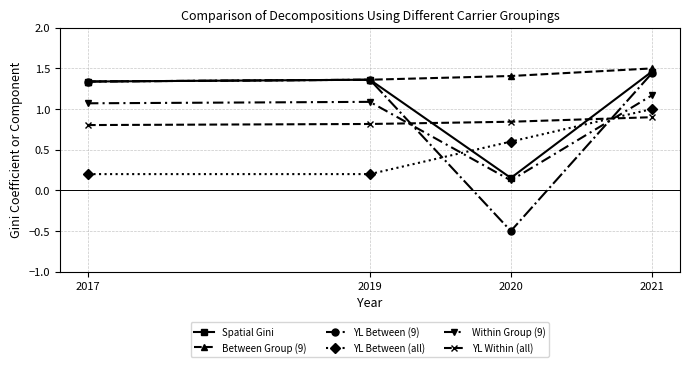

Which category has the highest value in the Spatial Gini series?

2021